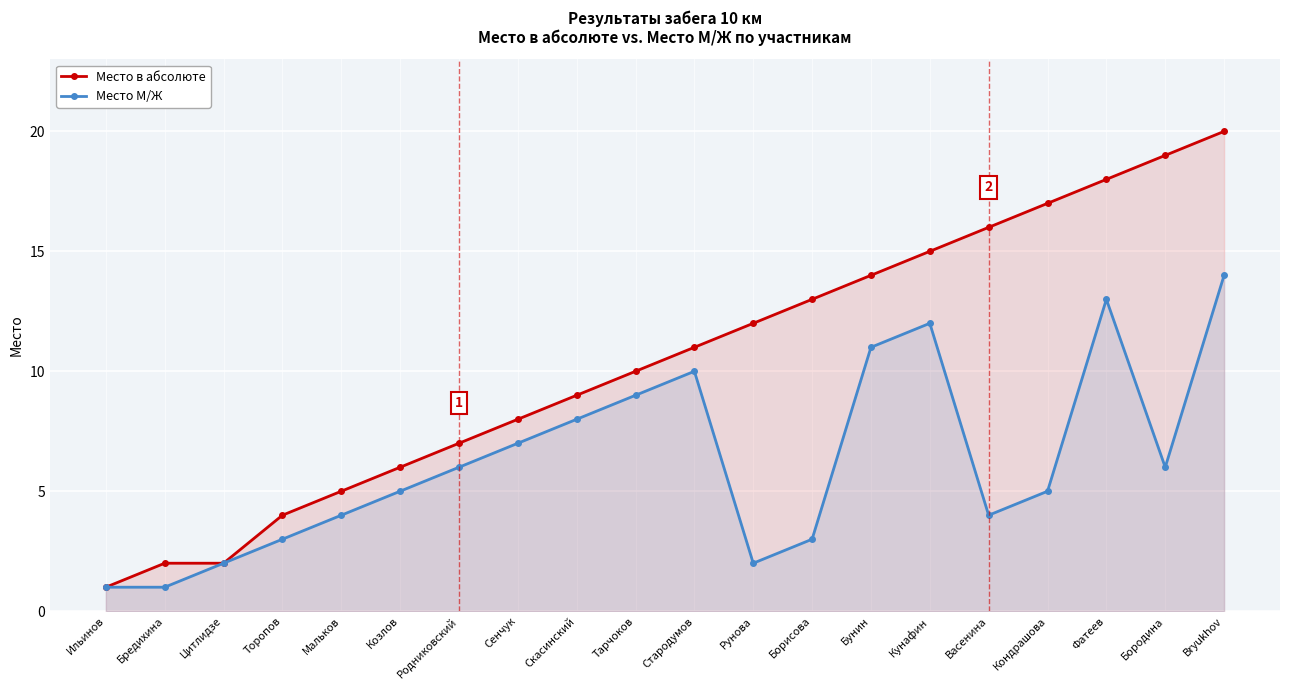

What is the maximum value shown in the chart?

20